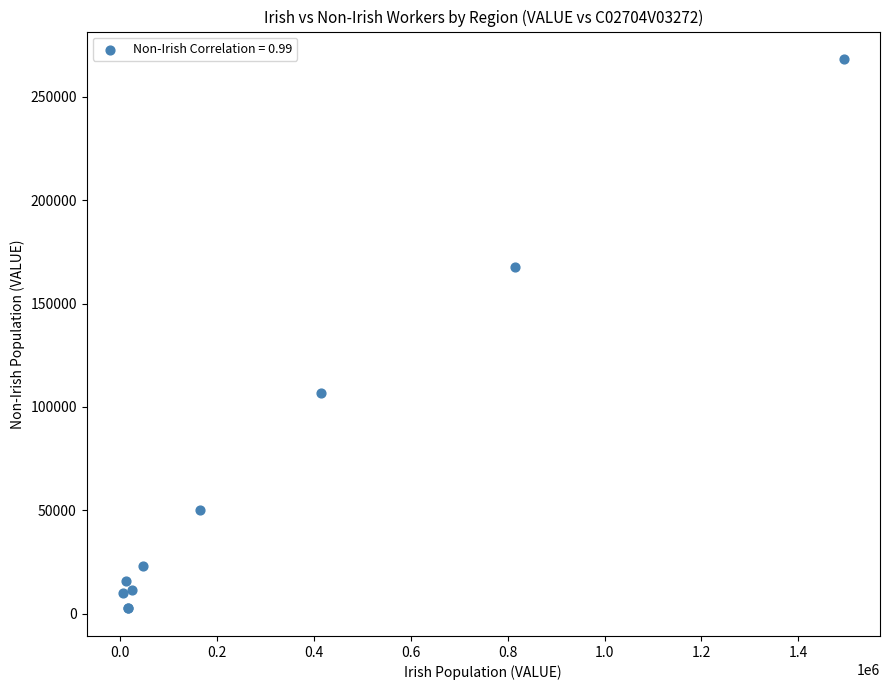

What Y value in the scatter plot is closest to 135390?

106918